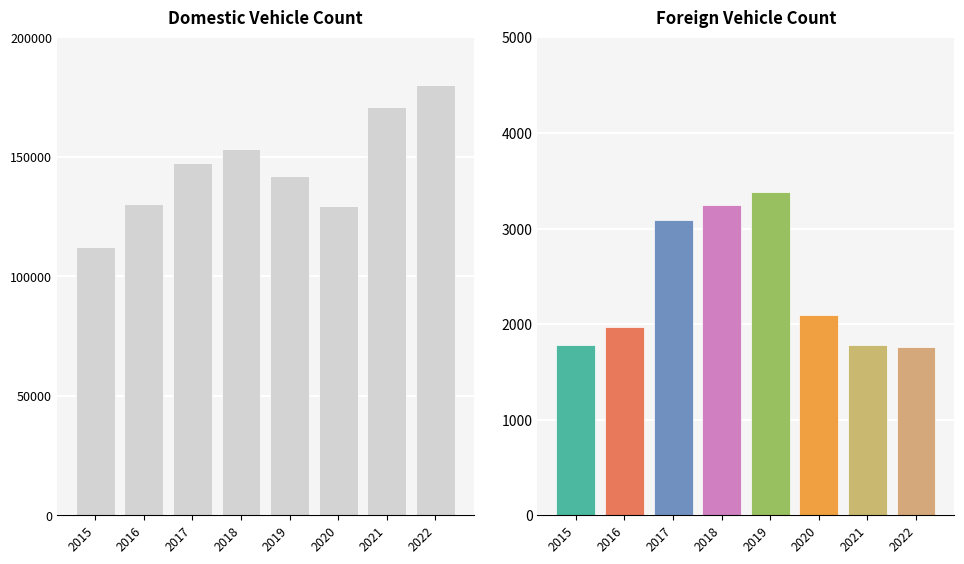

Where is Foreign nearest to the value 2572?

2020